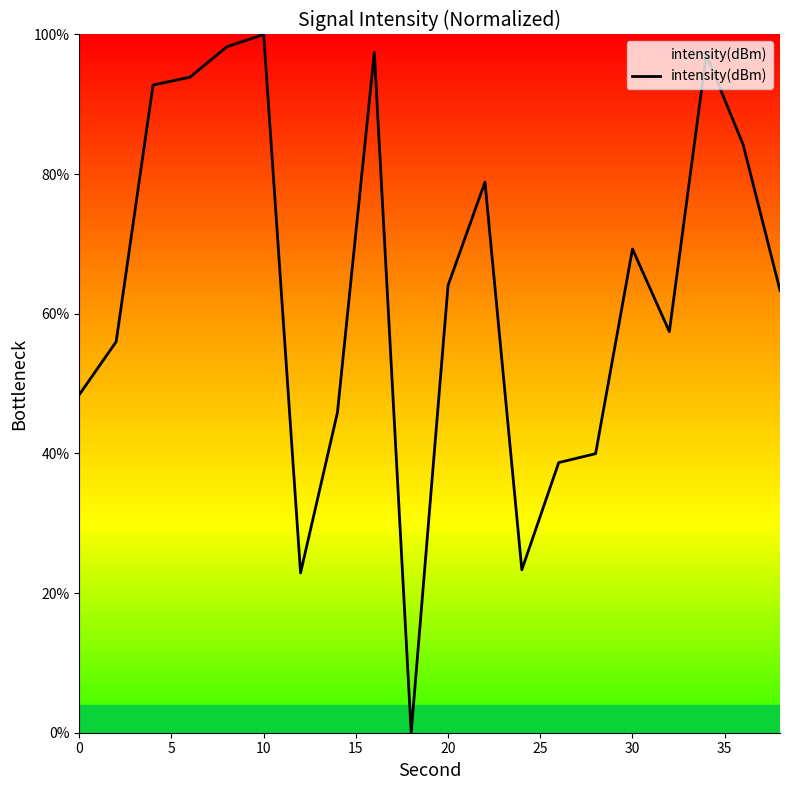

What is the difference between the maximum and minimum values?

100.0